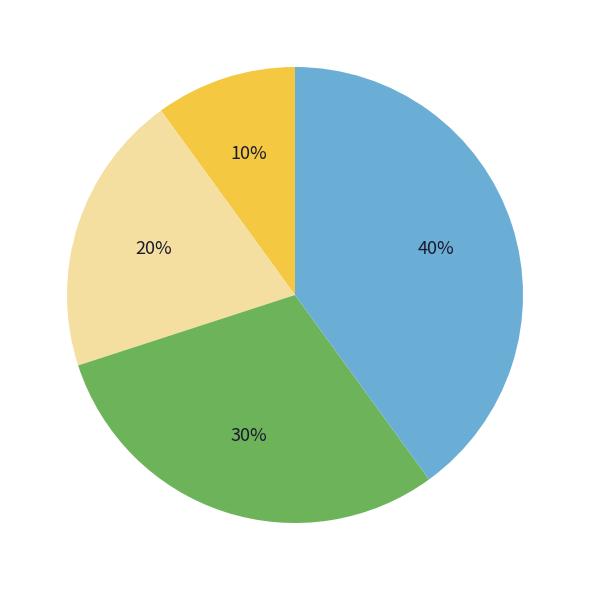

To the nearest percent, what is the difference between the largest and smallest slice percentages?

30%